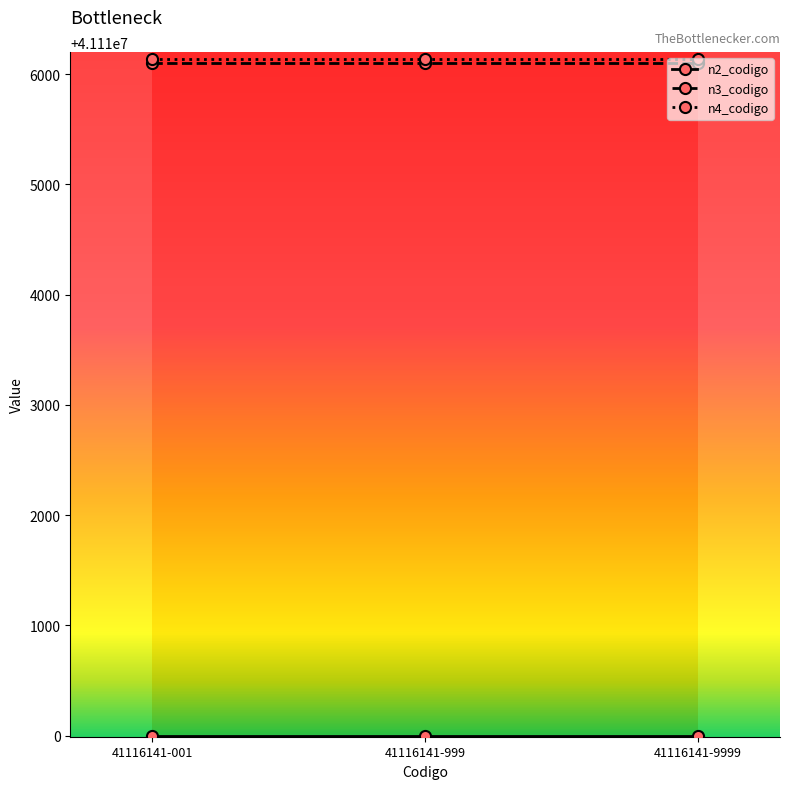

True or false: n3_codigo has a value of 41116100 at 41116141-9999.

True